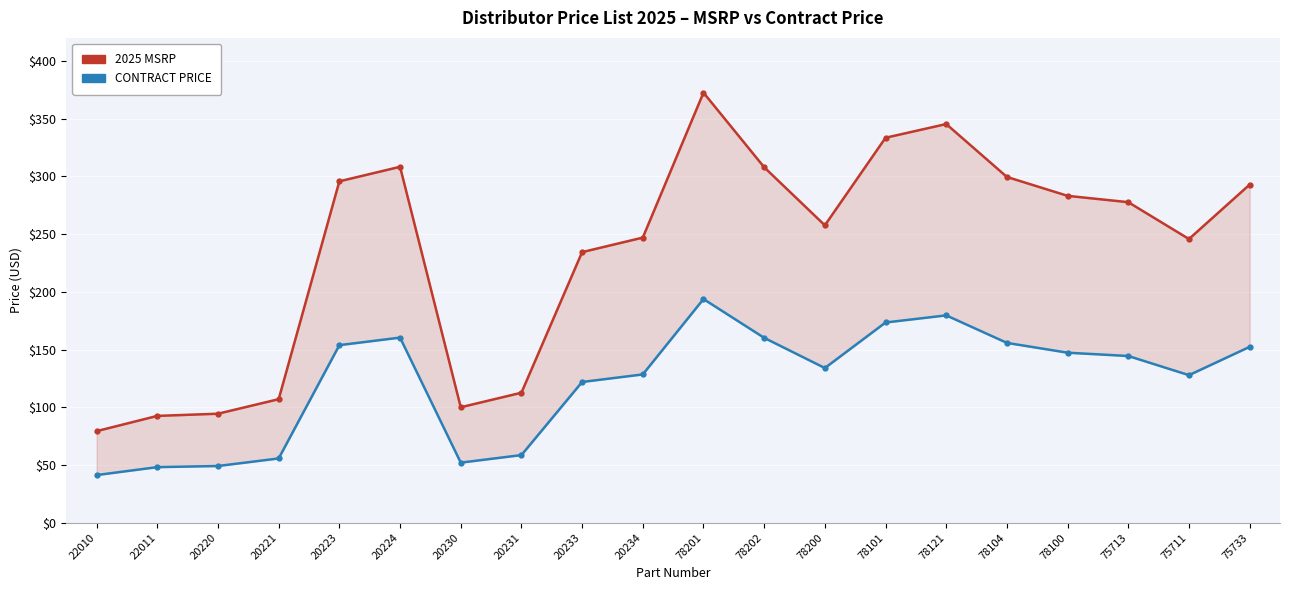

Where is the first local minimum for 2025 MSRP?

20230